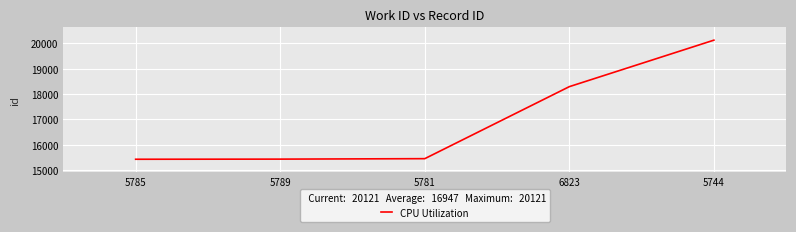

What is the sum of all values?

84739